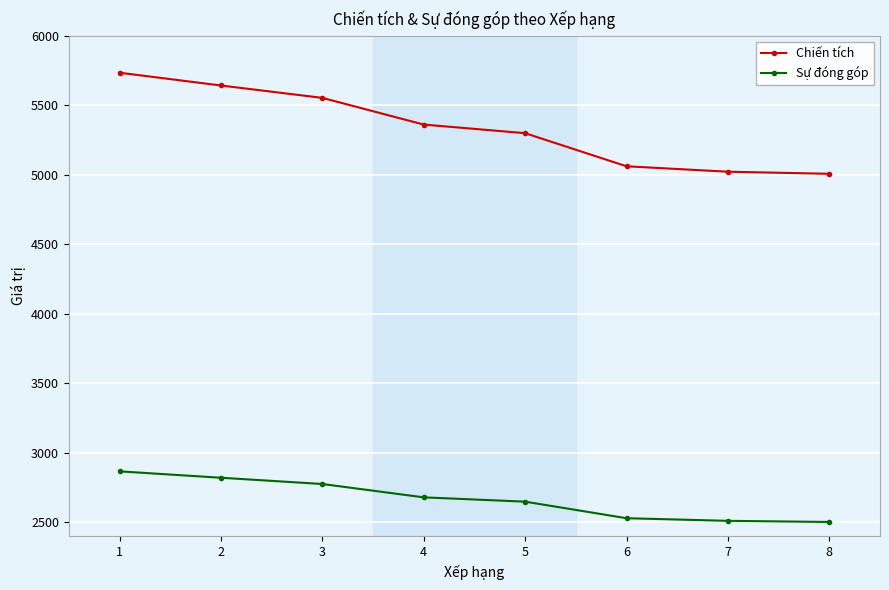

Is the value of Chiến tích at 3 greater than the value of Sự đóng góp at 3?

Yes